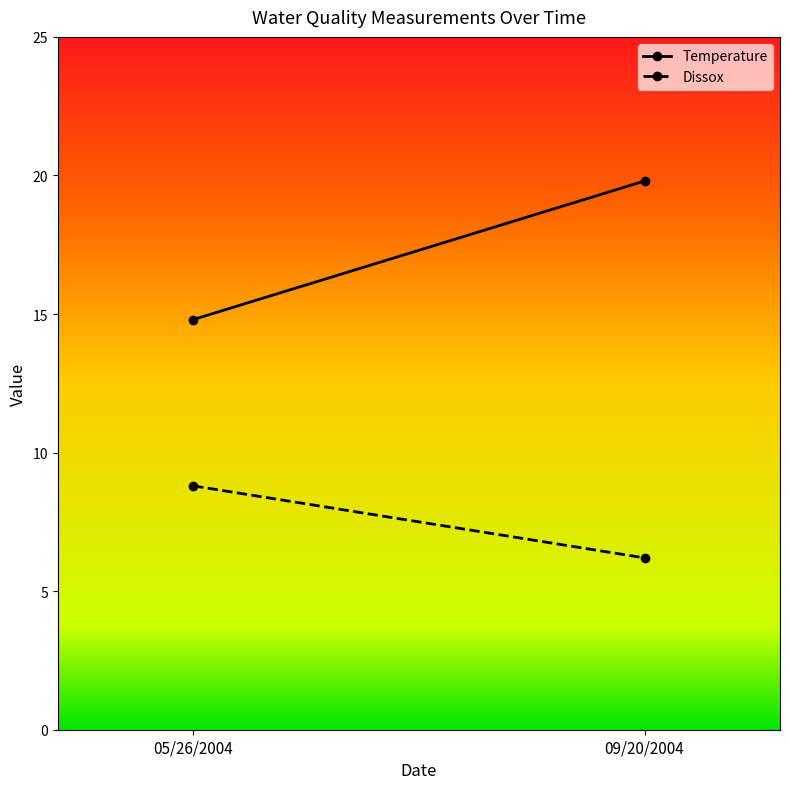

Which series changed the most between 05/26/2004 and 09/20/2004?

Temperature